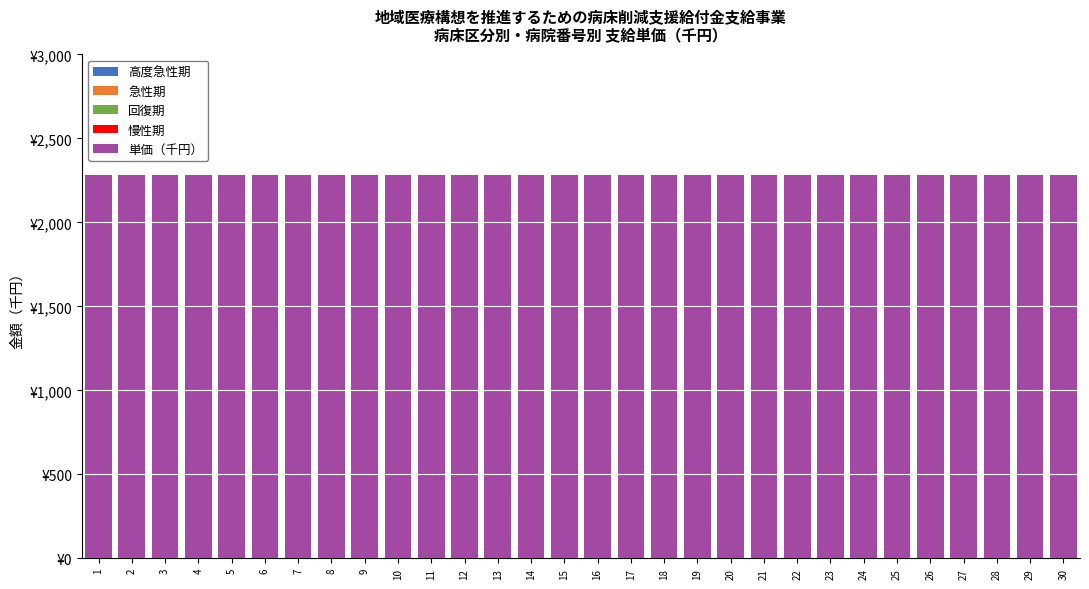

Reading left to right, transcribe all the data shown in this chart.

高度急性期: 1=0	2=0	3=0	4=0	5=0	6=0	7=0	8=0	9=0	10=0	11=0	12=0	13=0	14=0	15=0	16=0	17=0	18=0	19=0	20=0	21=0	22=0	23=0	24=0	25=0	26=0	27=0	28=0	29=0	30=0
急性期: 1=0	2=0	3=0	4=0	5=0	6=0	7=0	8=0	9=0	10=0	11=0	12=0	13=0	14=0	15=0	16=0	17=0	18=0	19=0	20=0	21=0	22=0	23=0	24=0	25=0	26=0	27=0	28=0	29=0	30=0
回復期: 1=0	2=0	3=0	4=0	5=0	6=0	7=0	8=0	9=0	10=0	11=0	12=0	13=0	14=0	15=0	16=0	17=0	18=0	19=0	20=0	21=0	22=0	23=0	24=0	25=0	26=0	27=0	28=0	29=0	30=0
慢性期: 1=0	2=0	3=0	4=0	5=0	6=0	7=0	8=0	9=0	10=0	11=0	12=0	13=0	14=0	15=0	16=0	17=0	18=0	19=0	20=0	21=0	22=0	23=0	24=0	25=0	26=0	27=0	28=0	29=0	30=0
単価（千円）: 1=2280	2=2280	3=2280	4=2280	5=2280	6=2280	7=2280	8=2280	9=2280	10=2280	11=2280	12=2280	13=2280	14=2280	15=2280	16=2280	17=2280	18=2280	19=2280	20=2280	21=2280	22=2280	23=2280	24=2280	25=2280	26=2280	27=2280	28=2280	29=2280	30=2280